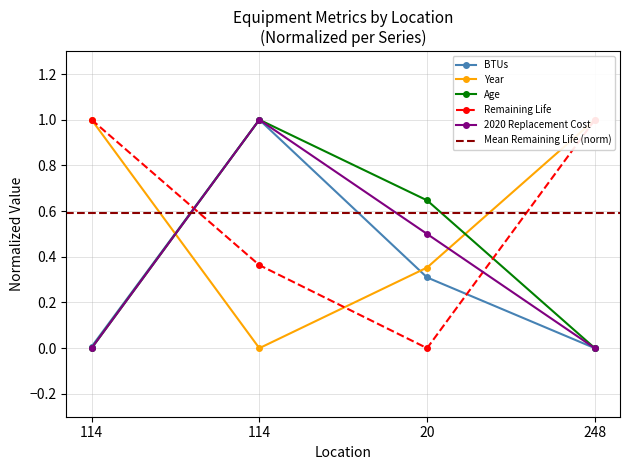

Which series has the widest spread of values?

BTUs